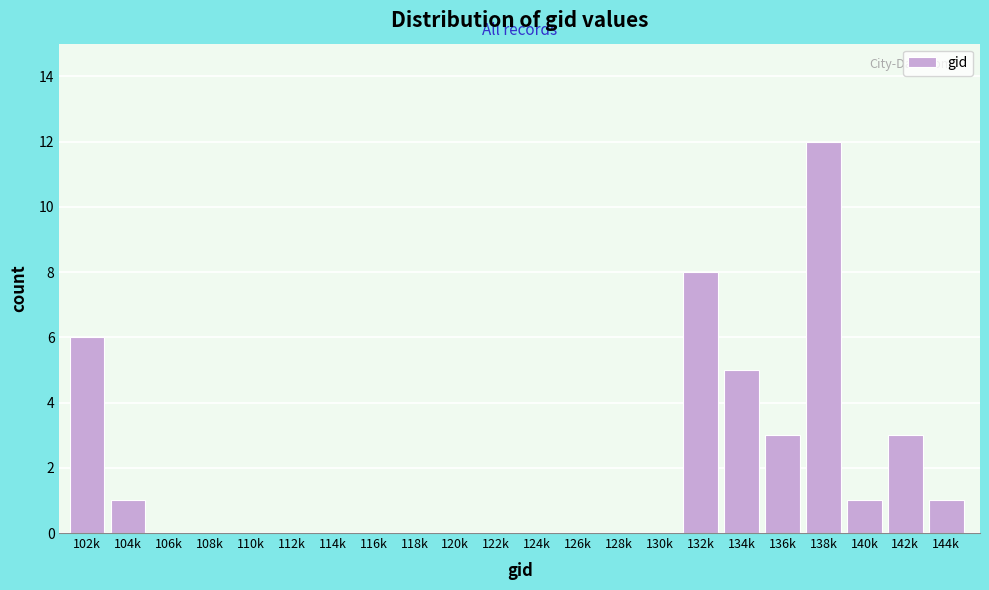

Reading left to right, what are all the values shown in this chart?

102k=6	104k=1	106k=0	108k=0	110k=0	112k=0	114k=0	116k=0	118k=0	120k=0	122k=0	124k=0	126k=0	128k=0	130k=0	132k=8	134k=5	136k=3	138k=12	140k=1	142k=3	144k=1